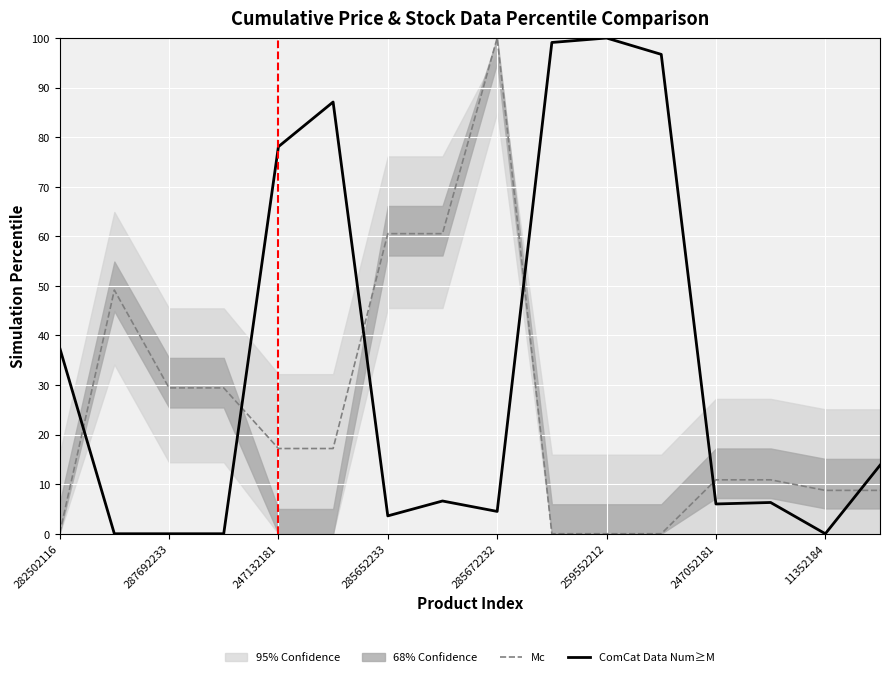

After their last crossing, which series has the higher values: Mc or ComCat Data Num≥M?

ComCat Data Num≥M